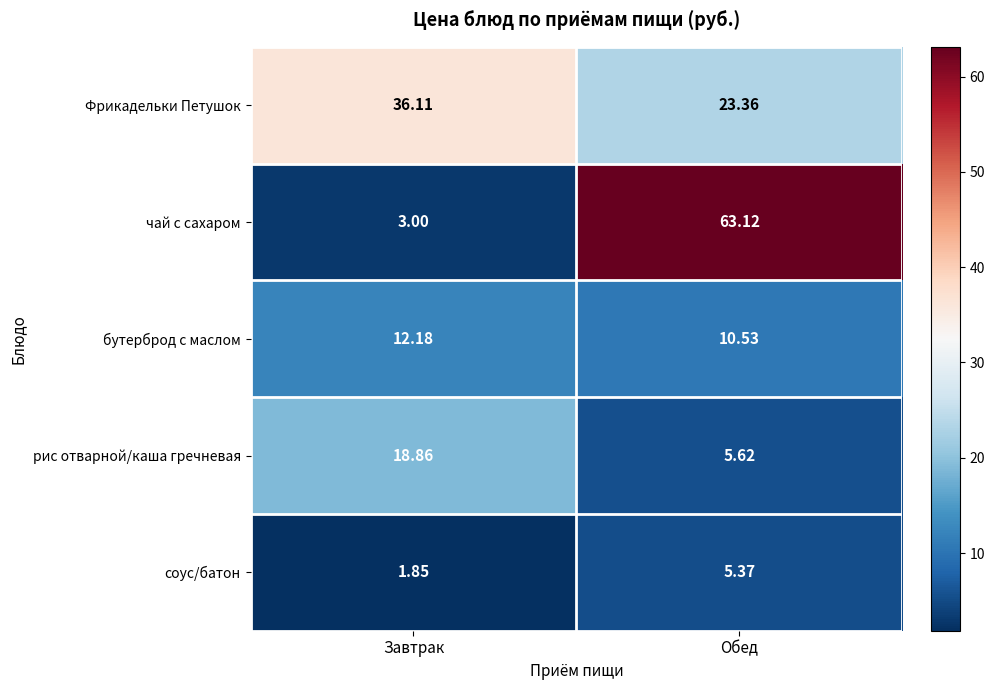

Which category has the lowest value across all series?

Завтрак